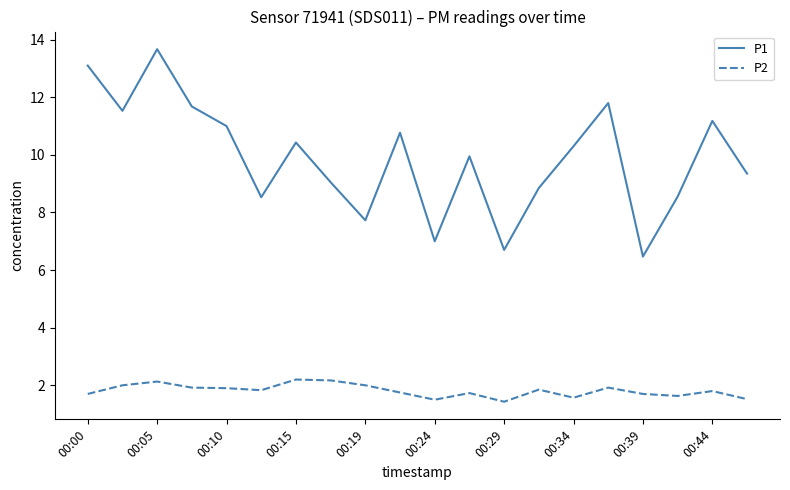

Which series has the largest total across all categories?

P1